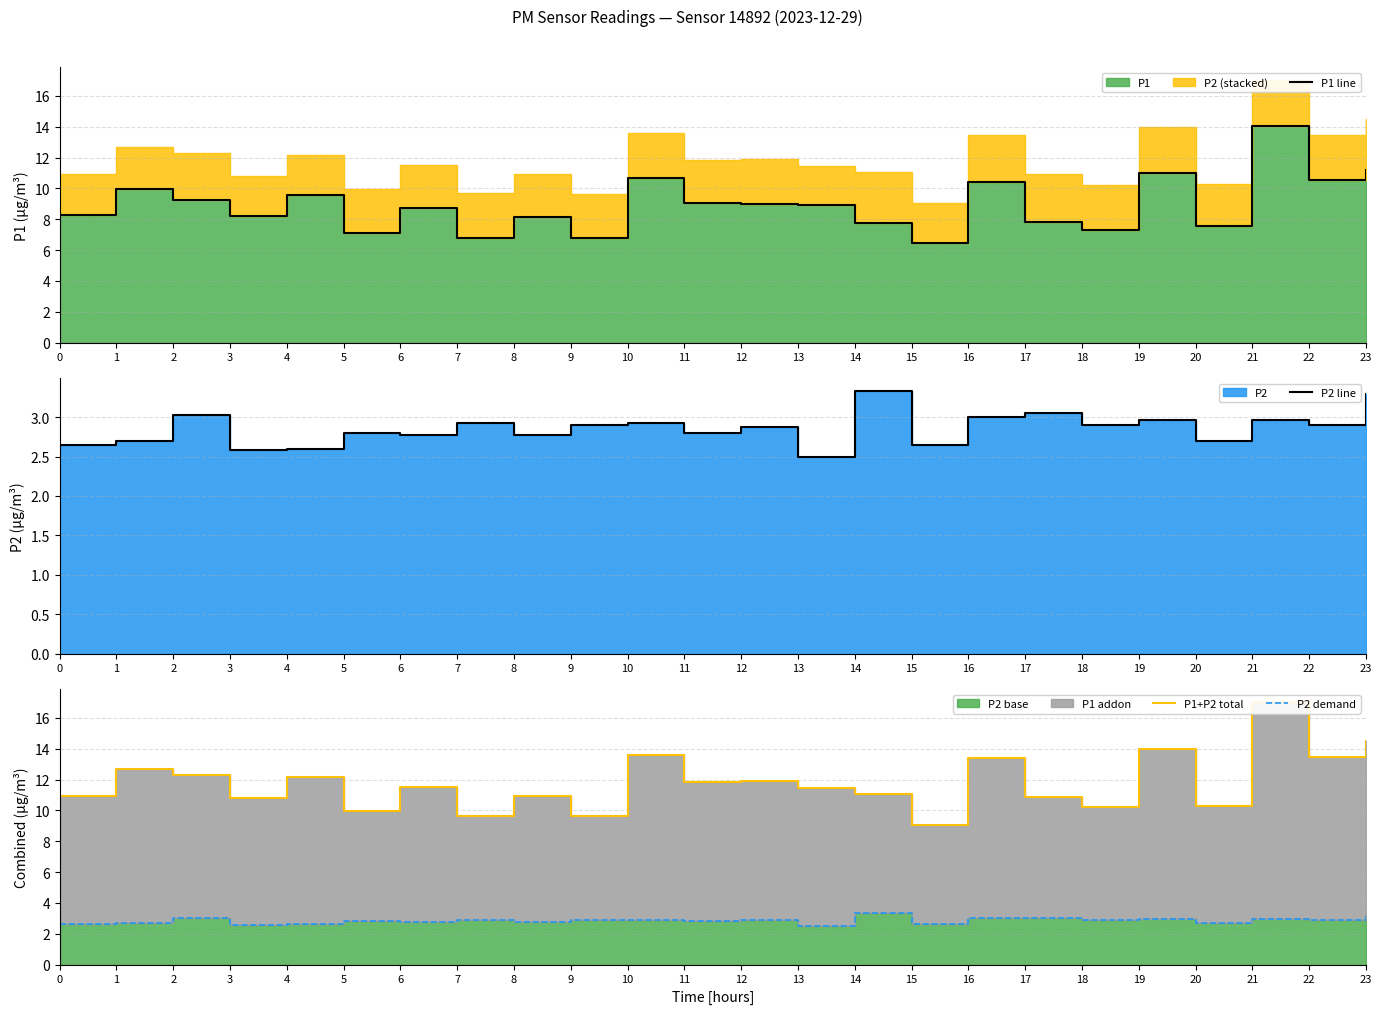

Is it true that P2 line equals 1.5 at 10?

False